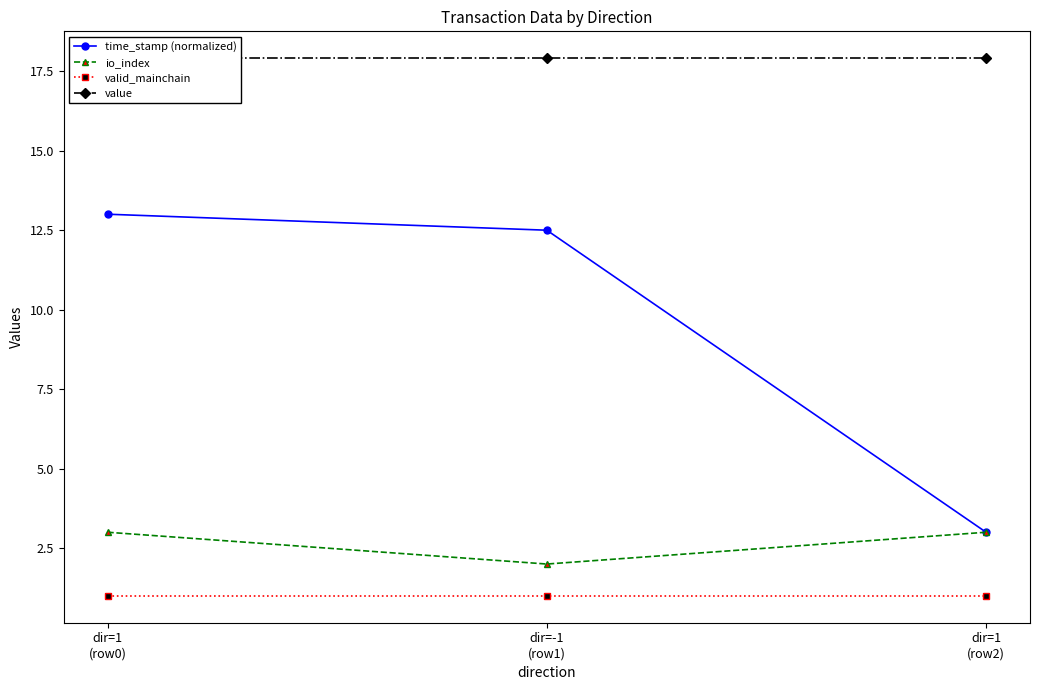

True or false: time_stamp (normalized) has a value of 22.4 at dir=-1
(row1).

False